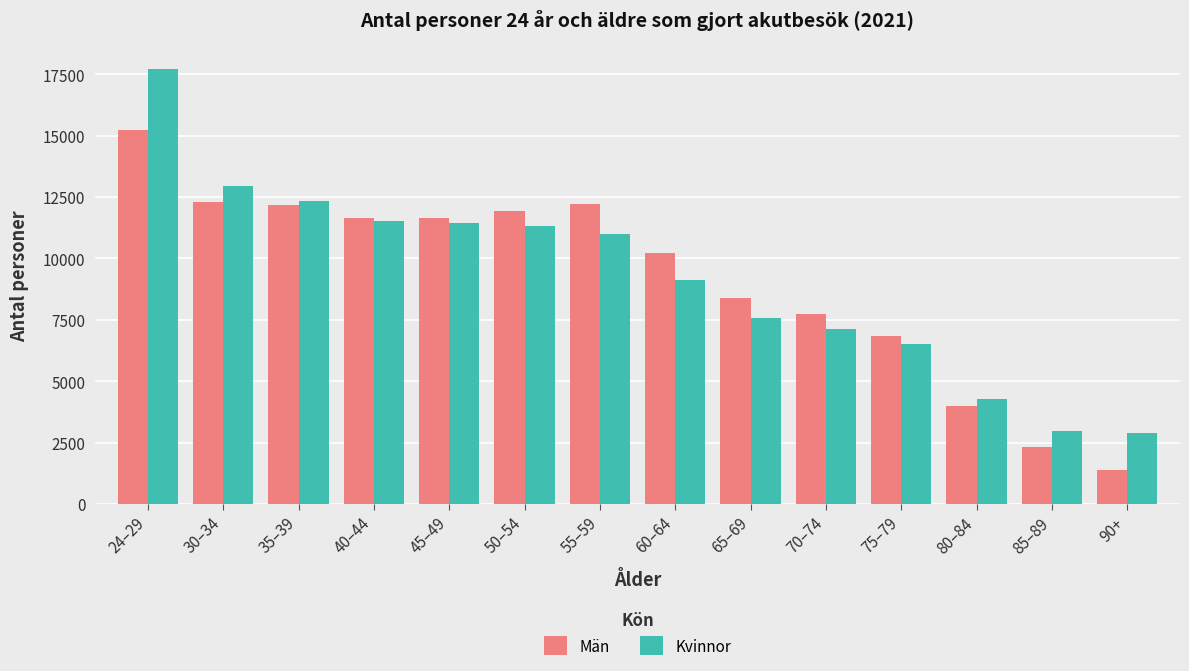

What are all the series names shown in the legend?

Män, Kvinnor